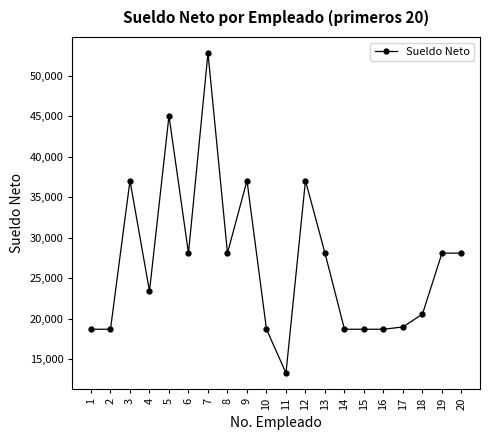

Does the chart display data point markers on the line(s)?

Yes